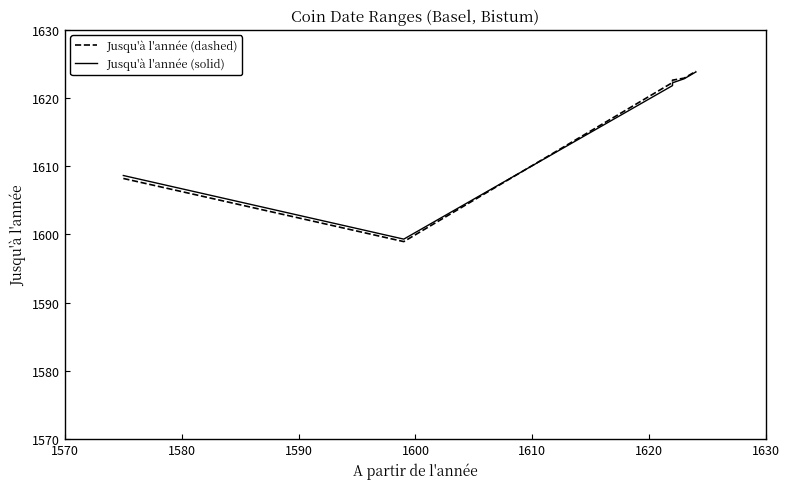

List the series in order of their peak value, highest first.

Jusqu'à l'année (dashed), Jusqu'à l'année (solid)